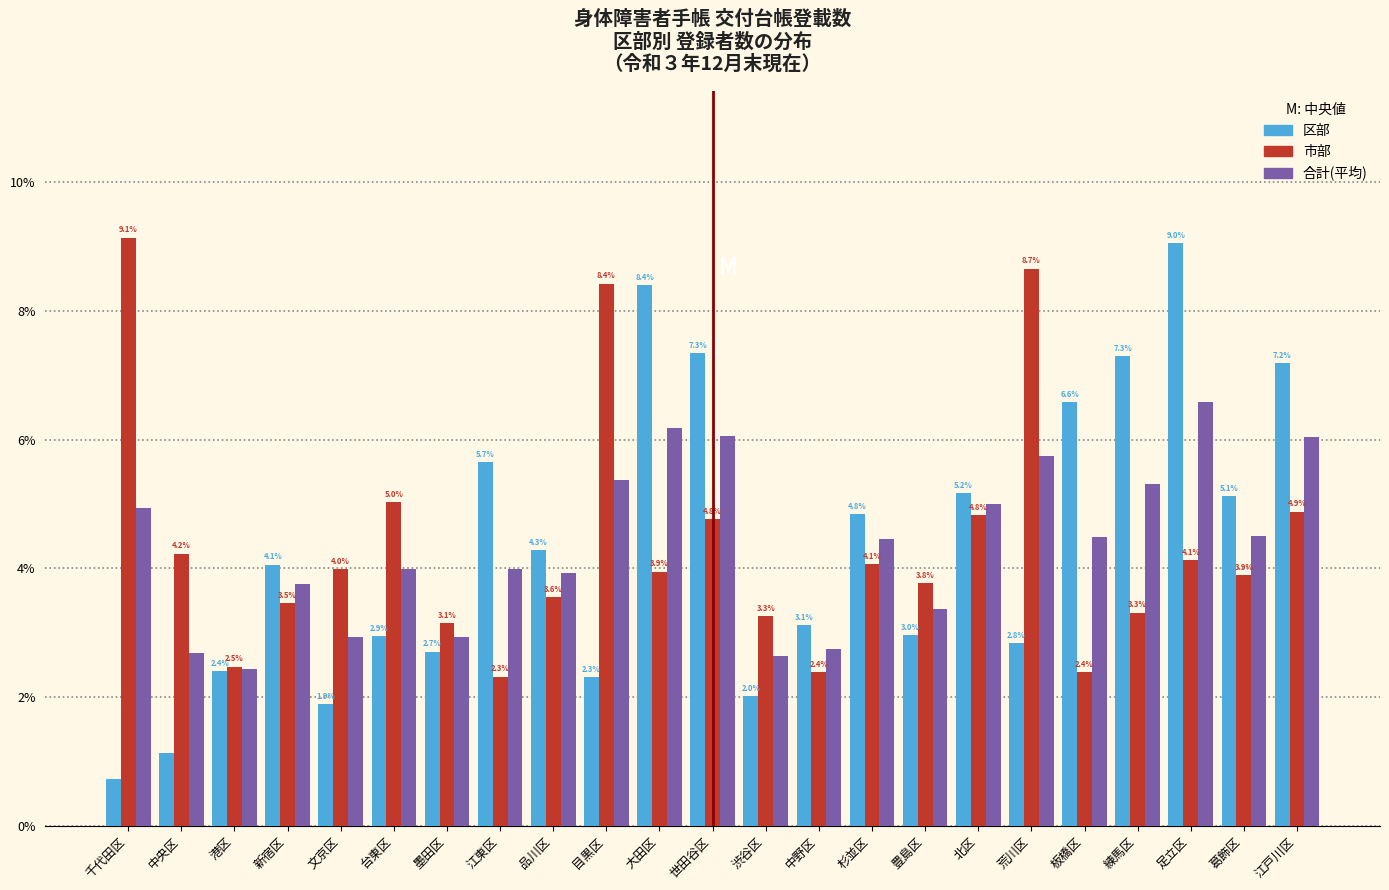

What is the difference between the 区部 values at 文京区 and 千代田区?

1.2